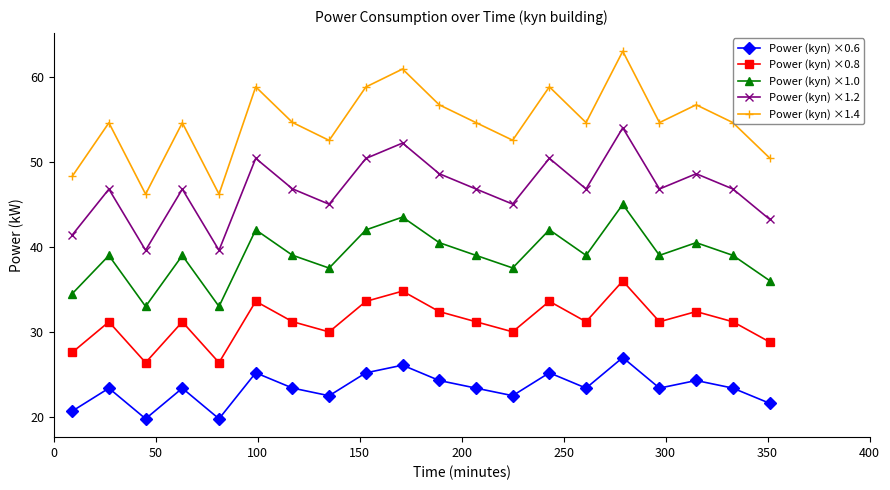

What is the highest value of the Power (kyn) ×1.0 series?

45.0